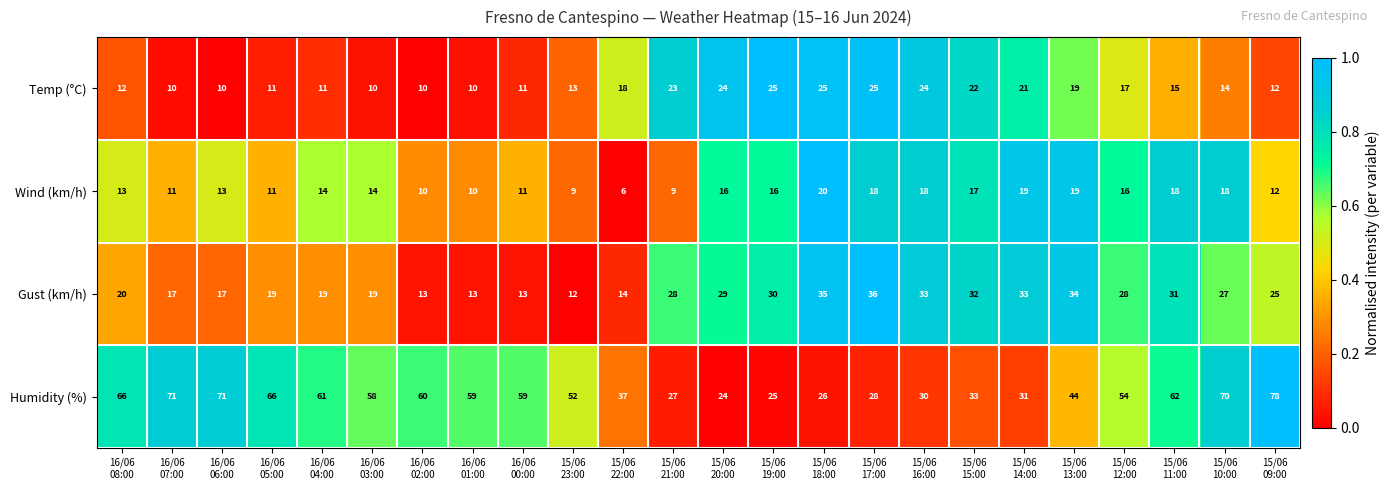

Which series has the largest range (max minus min)?

Humidity (%)